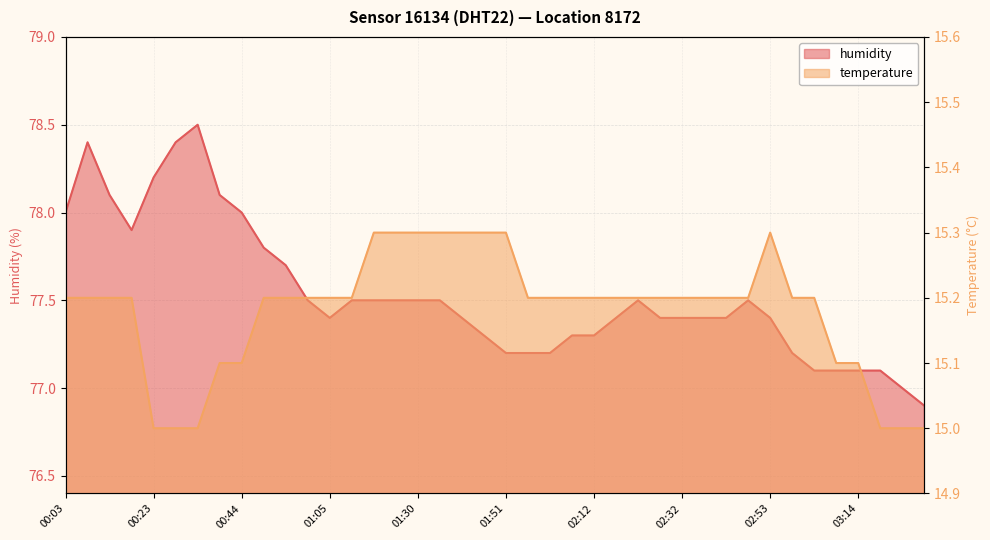

What position from the left is 01:15?

14